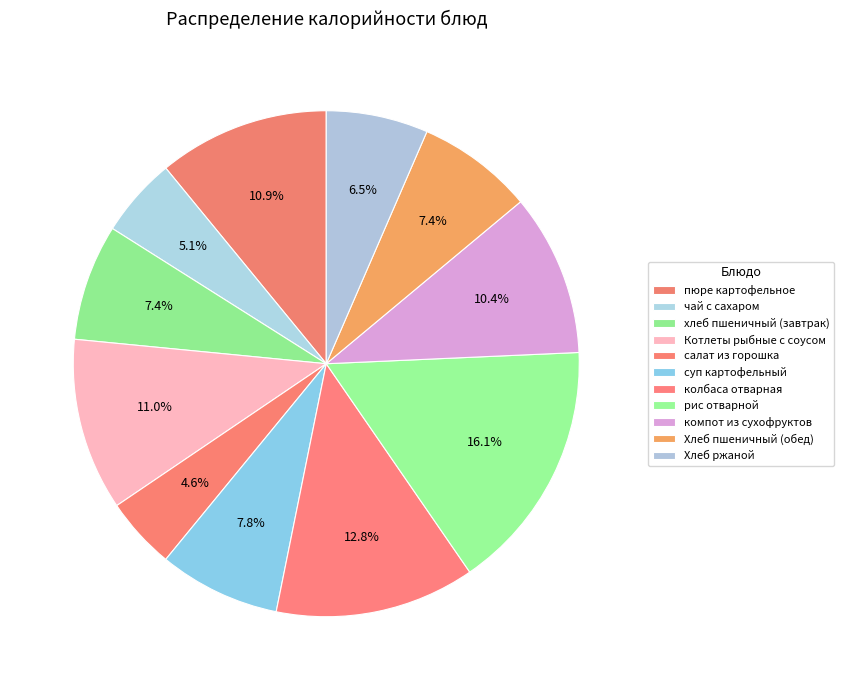

How many segments does this pie chart have?

11